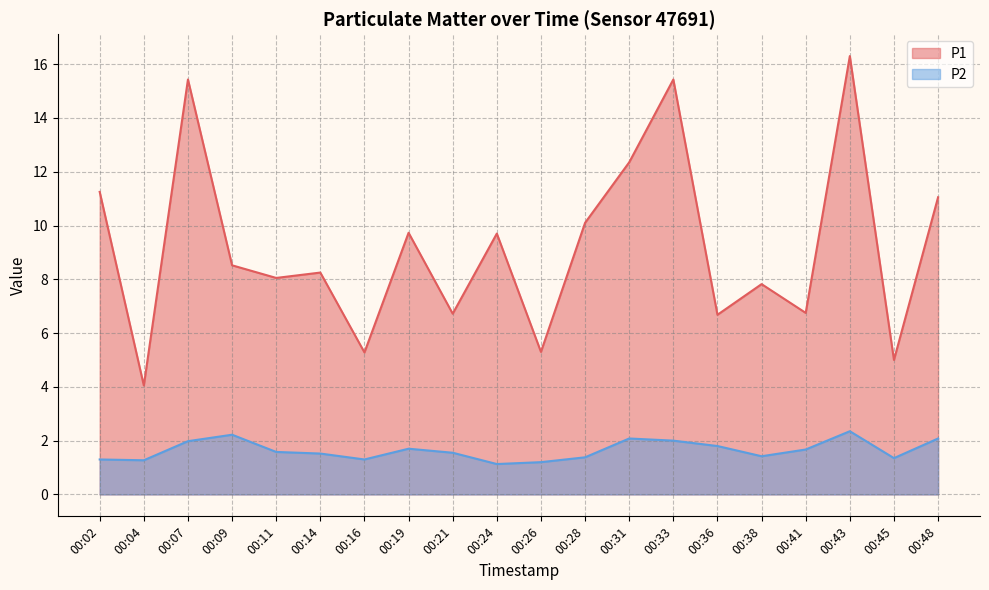

Reading right to left, list all the values displayed in this chart.

P1: 00:48=11.1	00:45=5.0	00:43=16.3	00:41=6.8	00:38=7.8	00:36=6.7	00:33=15.4	00:31=12.3	00:28=10.1	00:26=5.3	00:24=9.7	00:21=6.7	00:19=9.7	00:16=5.3	00:14=8.2	00:11=8.1	00:09=8.5	00:07=15.4	00:04=4.0	00:02=11.2
P2: 00:48=2.1	00:45=1.4	00:43=2.4	00:41=1.7	00:38=1.4	00:36=1.8	00:33=2.0	00:31=2.1	00:28=1.4	00:26=1.2	00:24=1.1	00:21=1.6	00:19=1.7	00:16=1.3	00:14=1.5	00:11=1.6	00:09=2.2	00:07=2.0	00:04=1.3	00:02=1.3